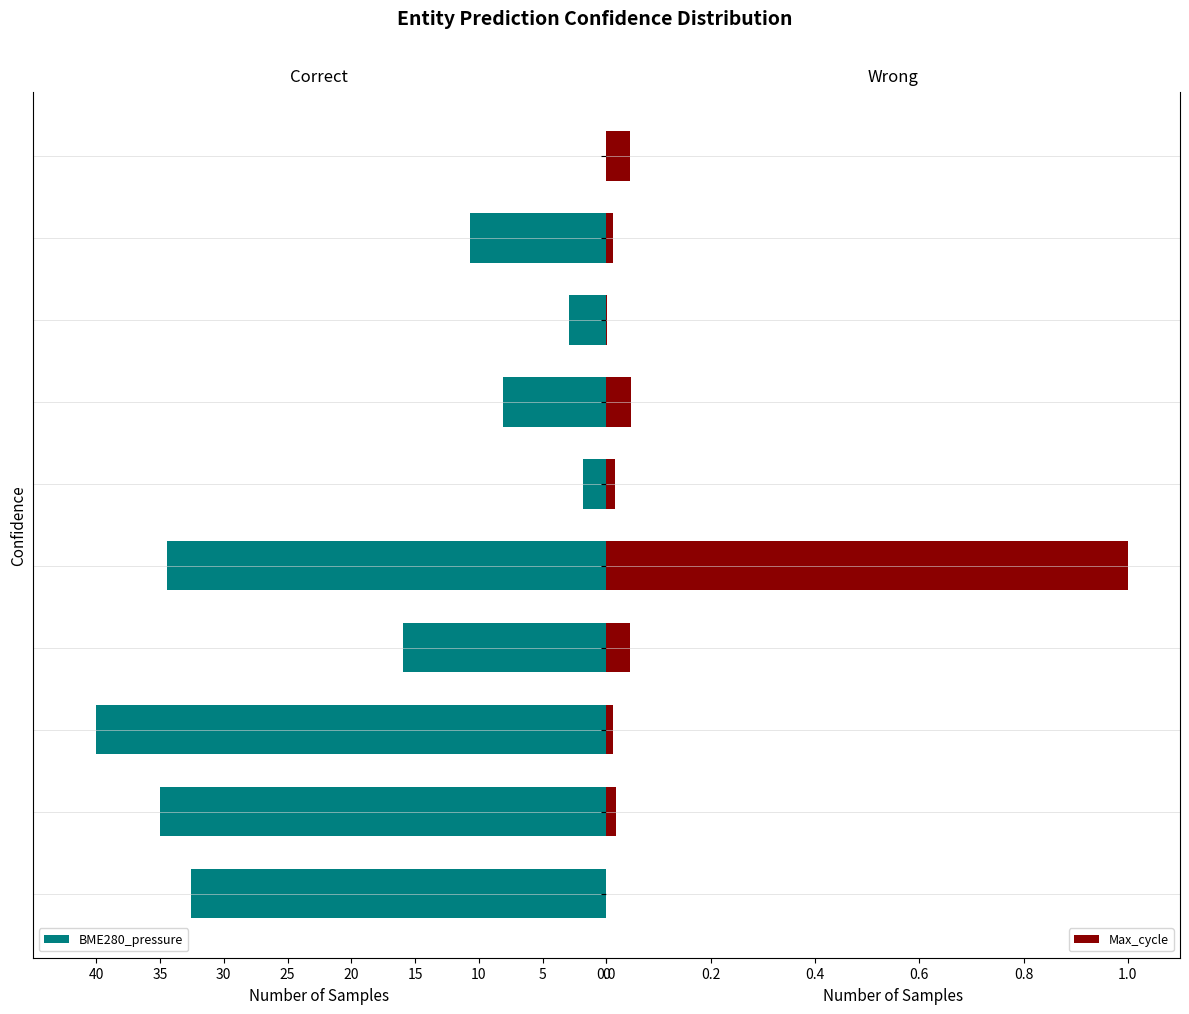

What is the sum of all Max_cycle values?

1.2